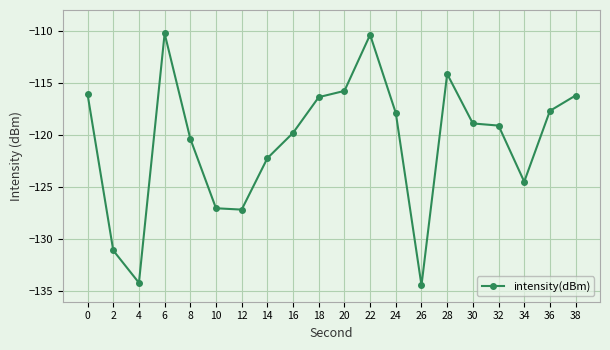

What is the sum of the values at 30 and 12?

-246.0